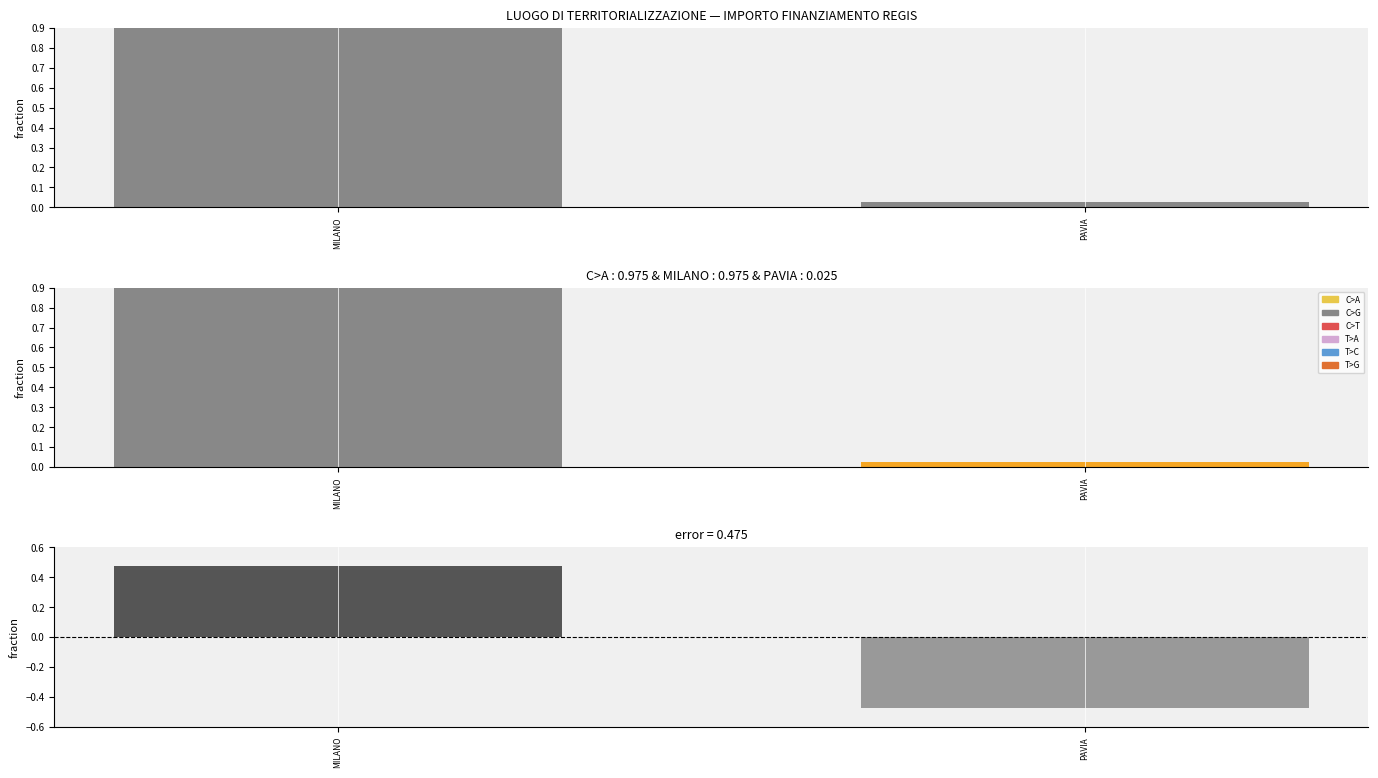

What is the average value?

0.5